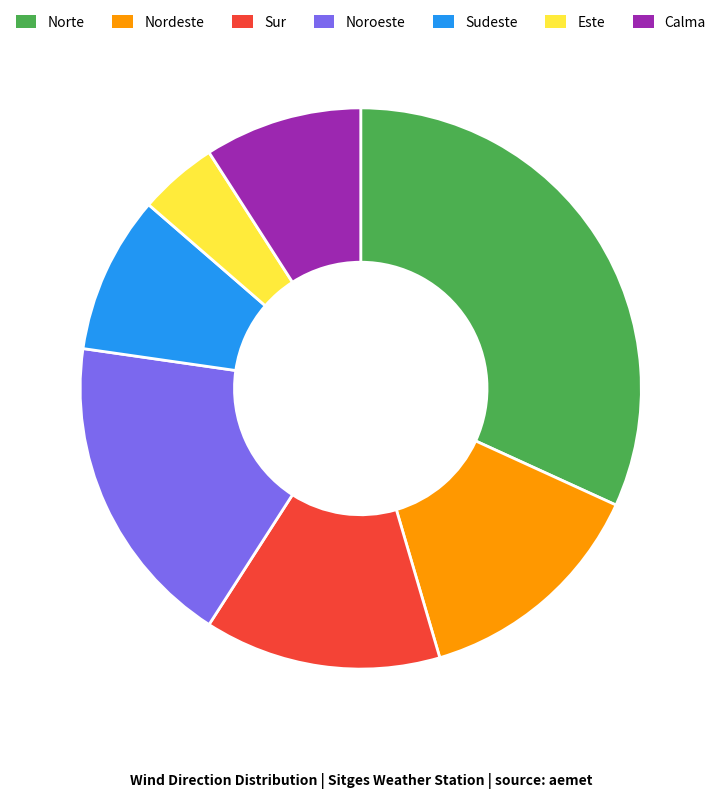

Which slice is the largest?

Norte